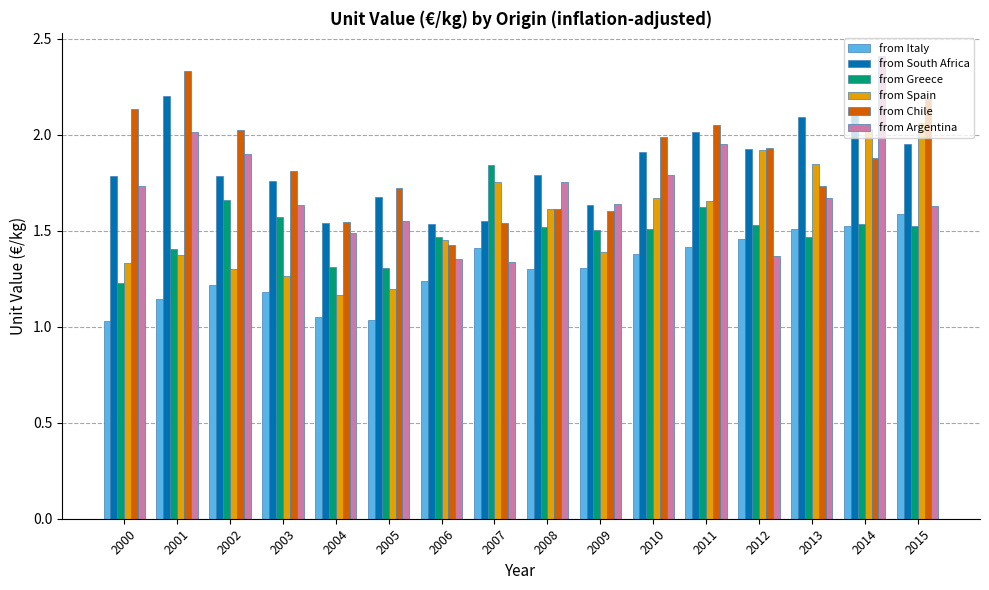

What is the greatest value displayed?

2.4